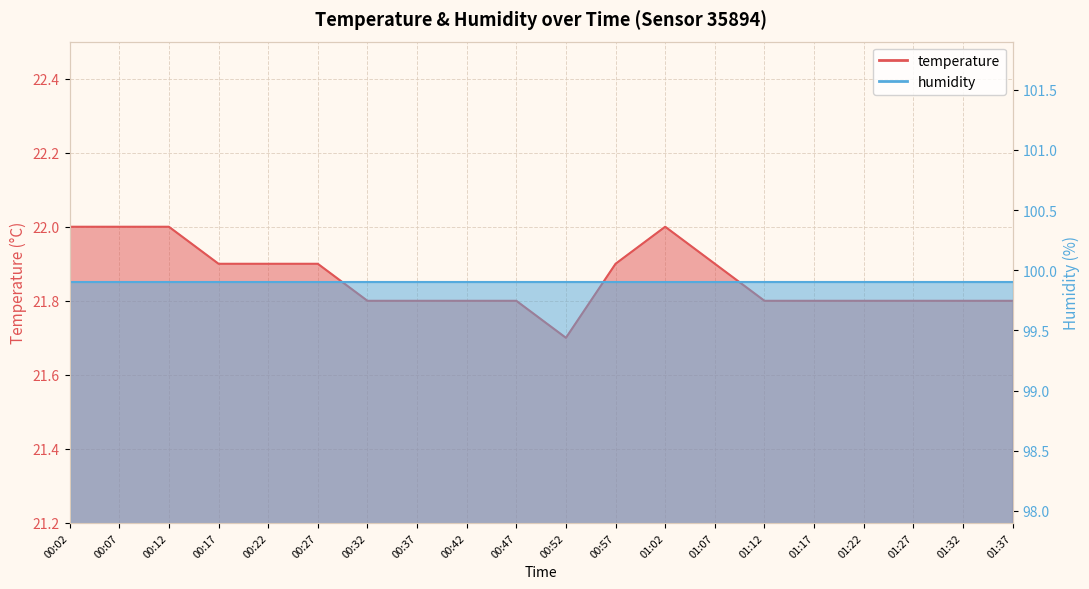

At which label is the value closest to 21?

00:52